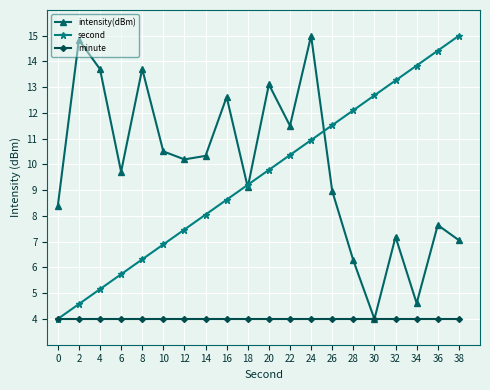

Between 0 and 20, which series saw the biggest shift?

second